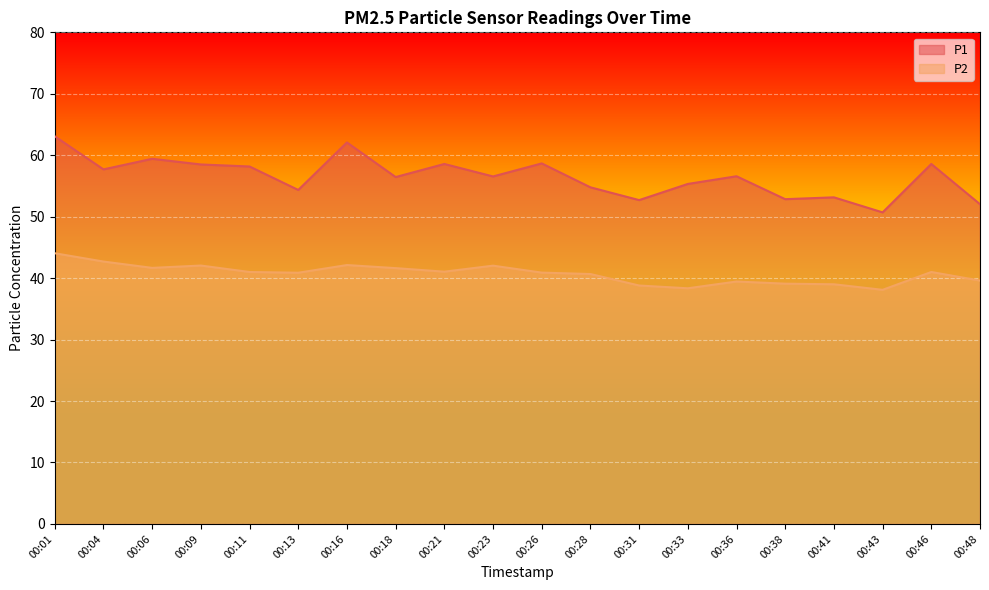

How many interior local peaks does the P2 series have?

5